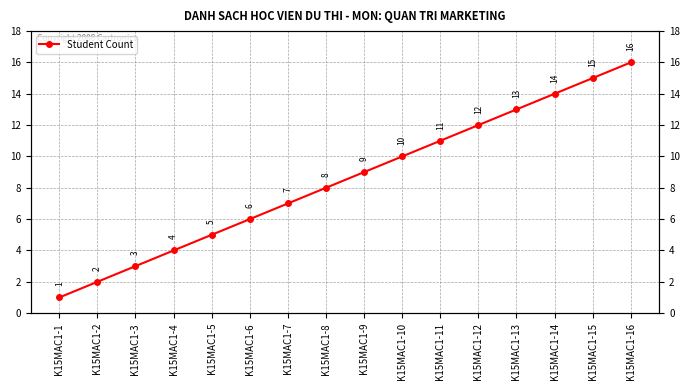

Reading left to right, transcribe all the data shown in this chart.

K15MAC1-1=1	K15MAC1-2=2	K15MAC1-3=3	K15MAC1-4=4	K15MAC1-5=5	K15MAC1-6=6	K15MAC1-7=7	K15MAC1-8=8	K15MAC1-9=9	K15MAC1-10=10	K15MAC1-11=11	K15MAC1-12=12	K15MAC1-13=13	K15MAC1-14=14	K15MAC1-15=15	K15MAC1-16=16